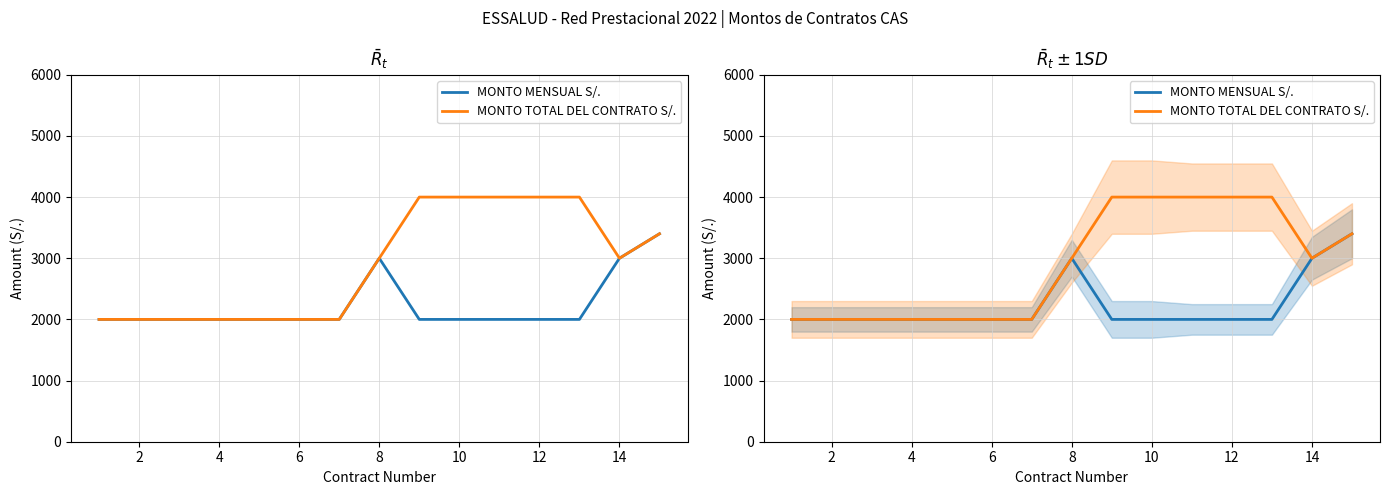

True or false: MONTO TOTAL DEL CONTRATO S/. and MONTO MENSUAL S/. cross at least once.

False